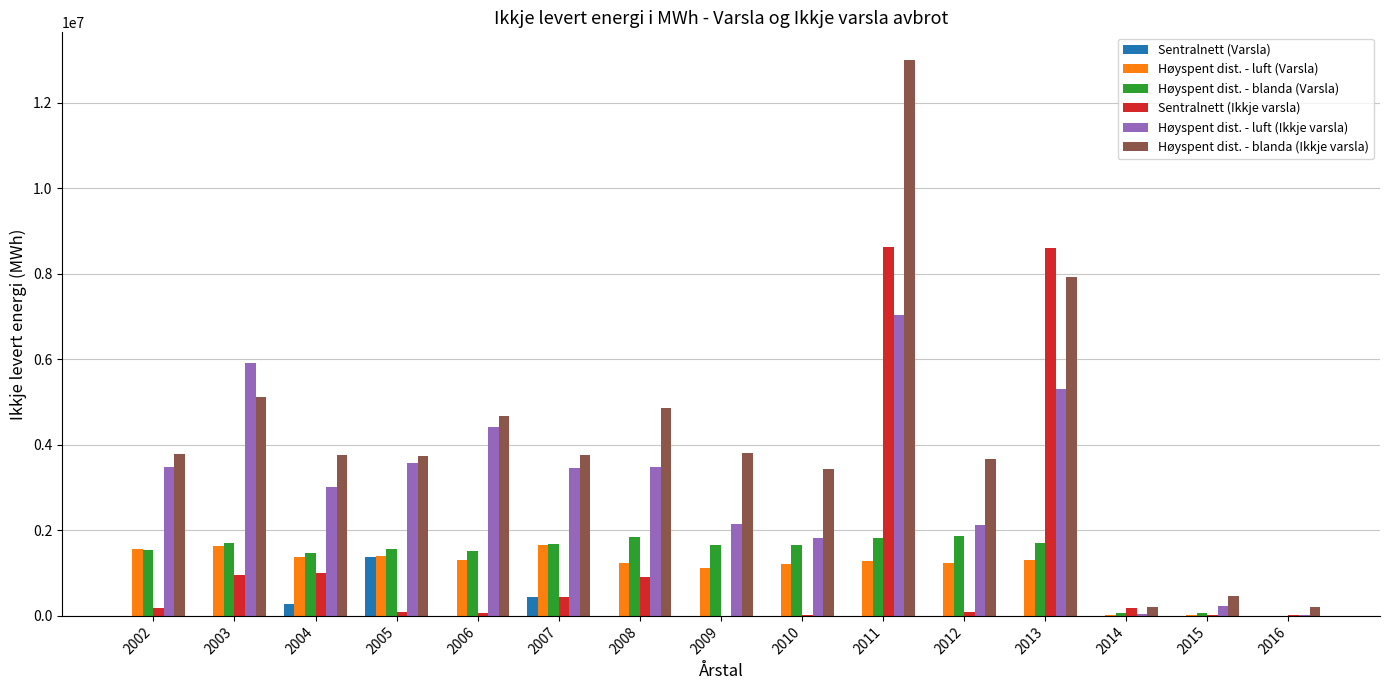

What is the maximum value shown in the chart?

12997479.6